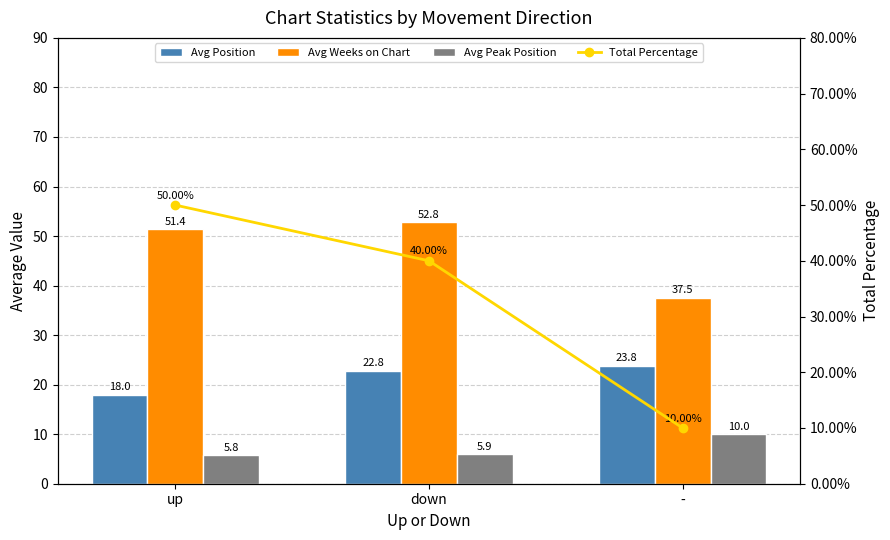

What is the sum of all Avg Weeks on Chart values?

141.7